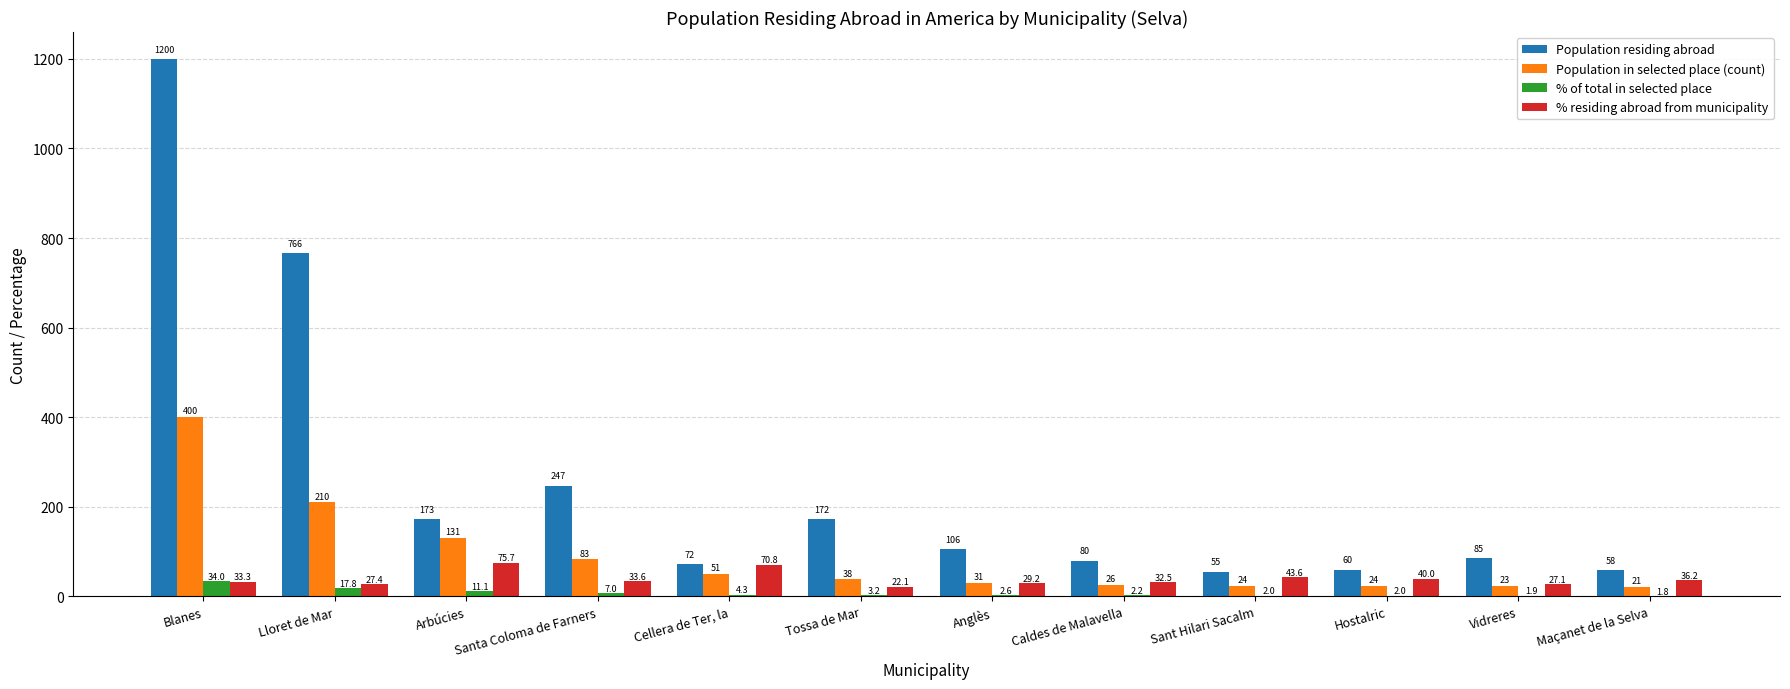

Is the value of % residing abroad from municipality at Maçanet de la Selva greater than the value of Population in selected place (count) at Vidreres?

Yes